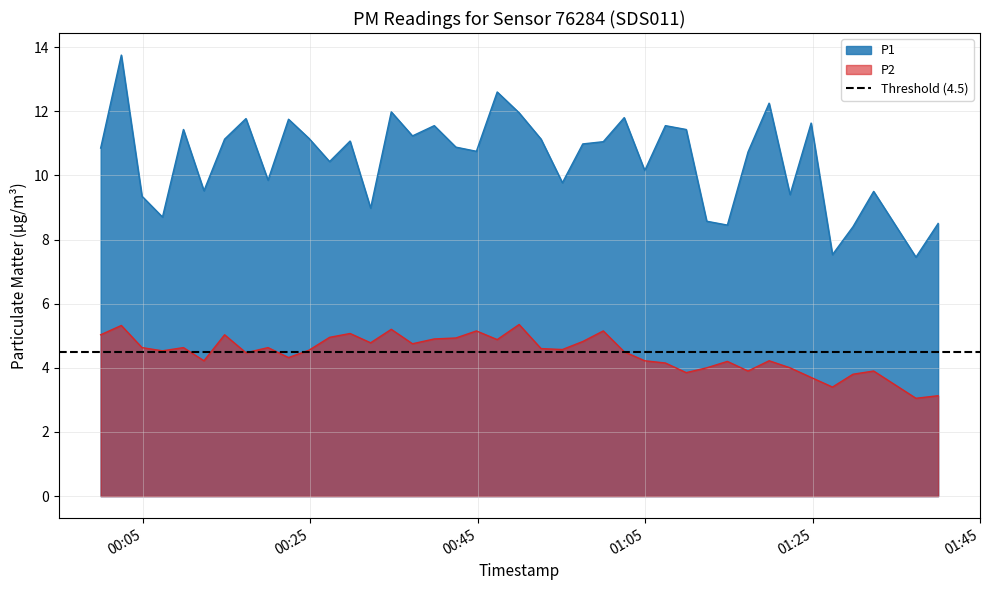

True or false: P2 and P1 intersect in this chart.

False